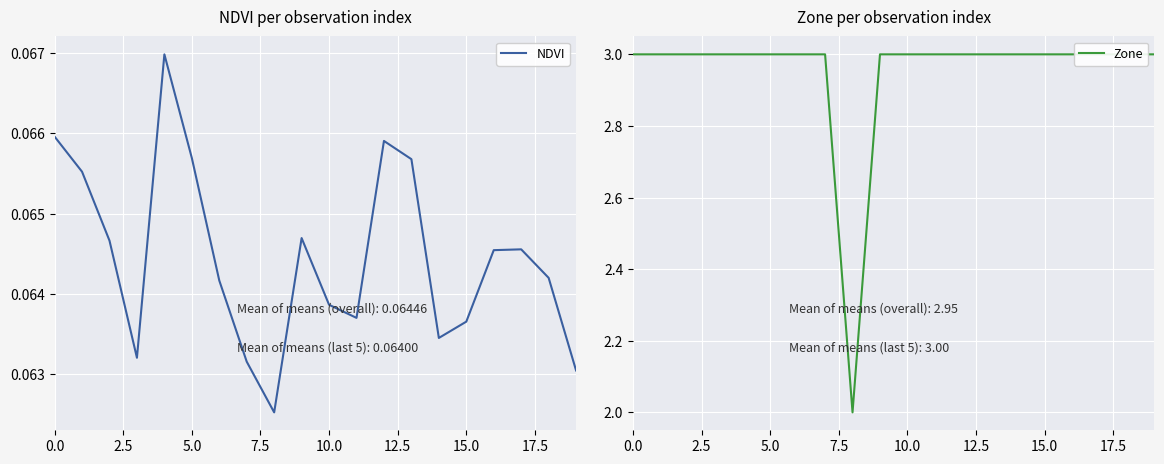

Rank the series by their maximum value, from lowest to highest.

NDVI, Zone